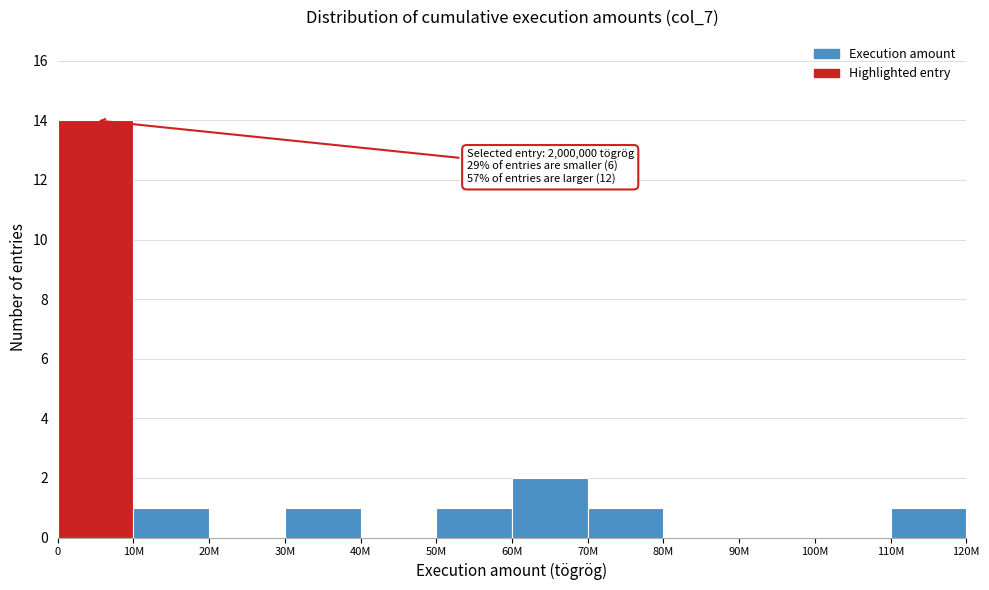

Reading left to right, extract all data points from this chart.

0=14	10M=1	20M=0	30M=1	40M=0	50M=1	60M=2	70M=1	80M=0	90M=0	100M=0	110M=1